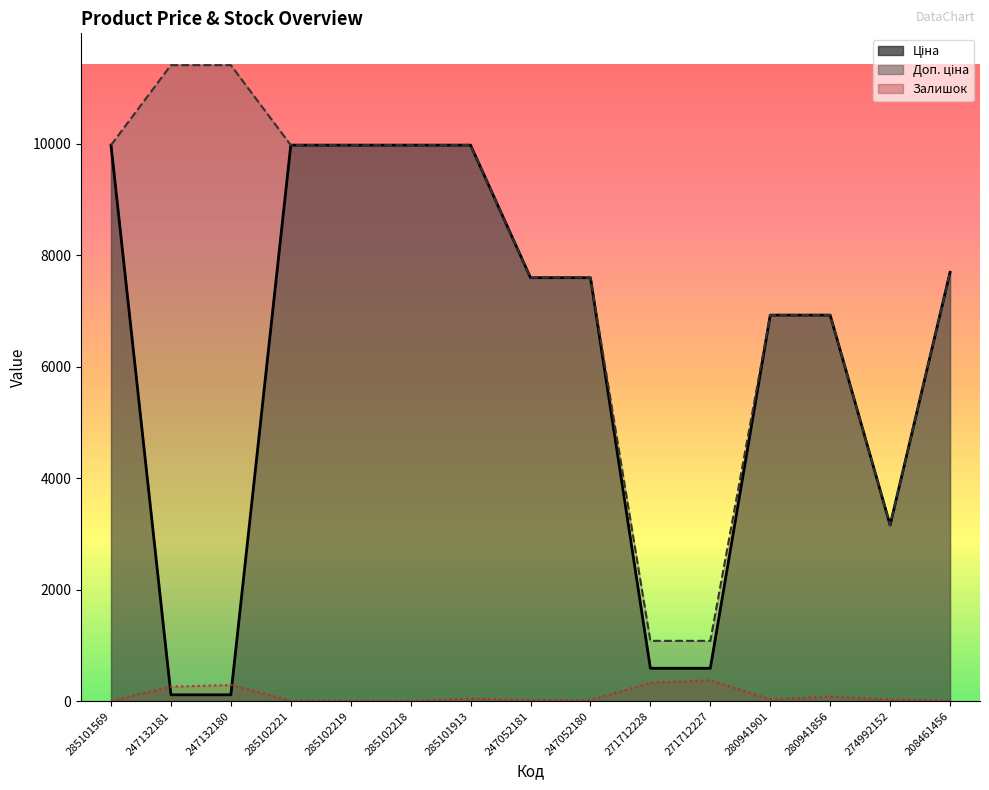

Reading right to left, extract all data points from this chart.

Ціна: 7693.1	3157.9	6925.7	6925.7	589.9	589.9	7596.5	7596.5	9975.0	9975.0	9975.0	9975.0	114.1	114.1	9975.0
Доп. ціна: 7693.1	3158.0	6925.7	6925.7	1081.7	1081.7	7596.5	7596.5	9975.0	9975.0	9975.0	9975.0	11410.0	11410.0	9975.0
Залишок: 11.0	31.0	81.0	34.0	374.0	328.0	21.0	20.0	47.0	3.0	9.0	11.0	290.0	260.0	7.0